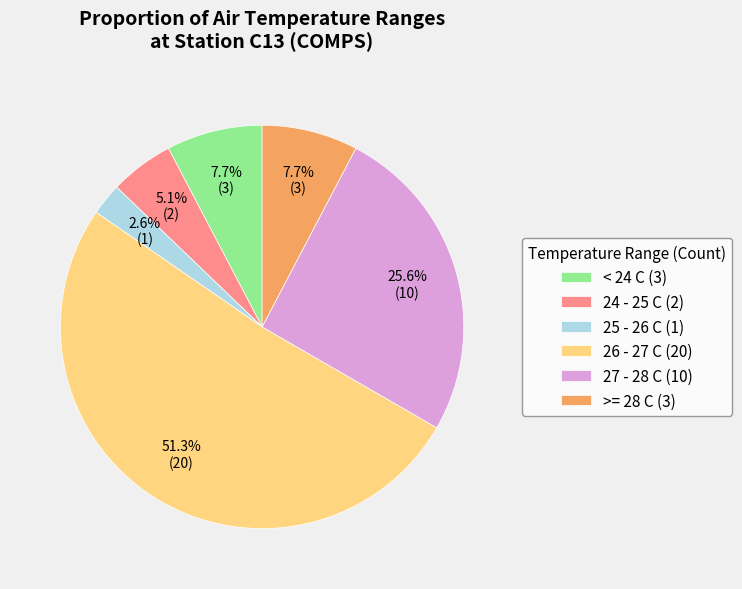

Count the number of slices in the pie.

6